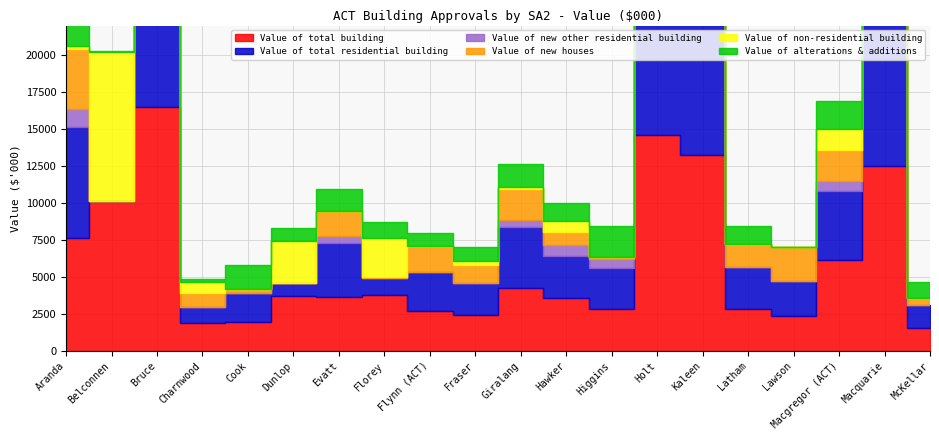

Reading left to right, list all the values displayed in this chart.

Value of total building: Aranda=7655.9	Belconnen=10116.6	Bruce=16479.7	Charnwood=1858.9	Cook=1945.6	Dunlop=3727.5	Evatt=3659.5	Florey=3799.1	Flynn (ACT)=2667.3	Fraser=2429.6	Giralang=4266.4	Hawker=3594.7	Higgins=2817.6	Holt=14579.1	Kaleen=13264.6	Latham=2820.2	Lawson=2352.8	Macgregor (ACT)=6120.7	Macquarie=12477.6	McKellar=1558.9
Value of total residential building: Aranda=7473.9	Belconnen=32.2	Bruce=12271.4	Charnwood=1126.2	Cook=1945.6	Dunlop=867.5	Evatt=3659.5	Florey=1136.0	Flynn (ACT)=2667.3	Fraser=2153.6	Giralang=4138.9	Hawker=2836.1	Higgins=2817.6	Holt=14162.2	Kaleen=12392.4	Latham=2820.2	Lawson=2352.8	Macgregor (ACT)=4667.5	Macquarie=12279.1	McKellar=1558.9
Value of new other residential building: Aranda=1225.7	Belconnen=0.0	Bruce=11174.4	Charnwood=0.0	Cook=0.0	Dunlop=0.0	Evatt=483.3	Florey=0.0	Flynn (ACT)=0.0	Fraser=0.0	Giralang=471.0	Hawker=759.0	Higgins=553.5	Holt=7673.0	Kaleen=2978.7	Latham=0.0	Lawson=0.0	Macgregor (ACT)=731.3	Macquarie=7392.5	McKellar=0.0
Value of new houses: Aranda=4082.7	Belconnen=0.0	Bruce=672.3	Charnwood=938.3	Cook=322.3	Dunlop=0.0	Evatt=1673.9	Florey=66.5	Flynn (ACT)=1757.0	Fraser=1196.1	Giralang=2061.5	Hawker=818.7	Higgins=135.0	Holt=4822.2	Kaleen=7035.6	Latham=1559.6	Lawson=2341.3	Macgregor (ACT)=2038.5	Macquarie=4145.4	McKellar=429.0
Value of non-residential building: Aranda=182.0	Belconnen=10084.4	Bruce=4208.3	Charnwood=732.8	Cook=0.0	Dunlop=2860.0	Evatt=0.0	Florey=2663.1	Flynn (ACT)=0.0	Fraser=276.0	Giralang=127.5	Hawker=758.6	Higgins=0.0	Holt=416.9	Kaleen=872.2	Latham=0.0	Lawson=0.0	Macgregor (ACT)=1453.2	Macquarie=198.4	McKellar=0.0
Value of alterations & additions: Aranda=2165.5	Belconnen=32.2	Bruce=424.8	Charnwood=187.9	Cook=1623.3	Dunlop=867.5	Evatt=1502.3	Florey=1069.6	Flynn (ACT)=910.3	Fraser=957.6	Giralang=1606.3	Hawker=1258.4	Higgins=2129.1	Holt=1667.0	Kaleen=2378.1	Latham=1260.7	Lawson=11.5	Macgregor (ACT)=1897.7	Macquarie=741.2	McKellar=1129.9